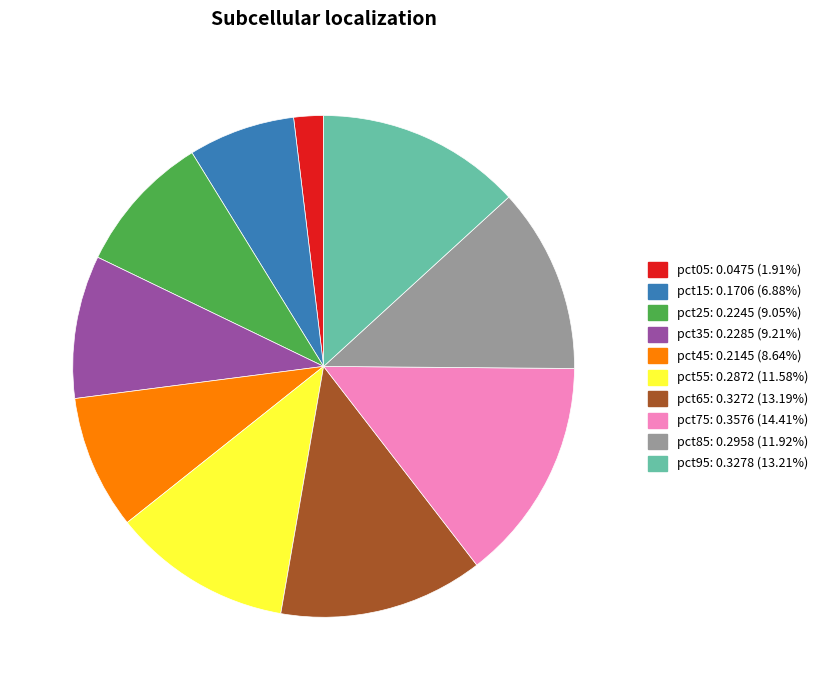

Does any single category account for the majority?

No